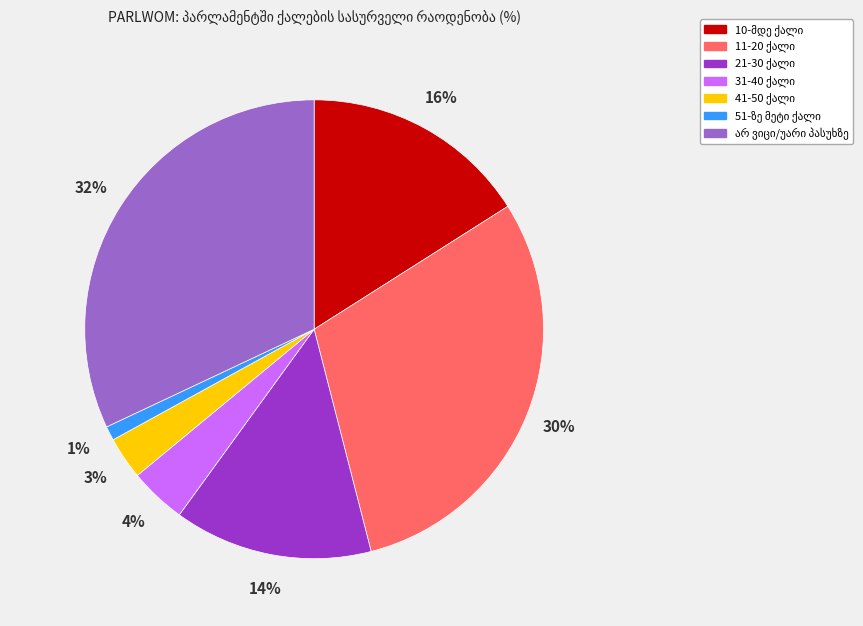

To the nearest percent, what is the average slice percentage?

14%